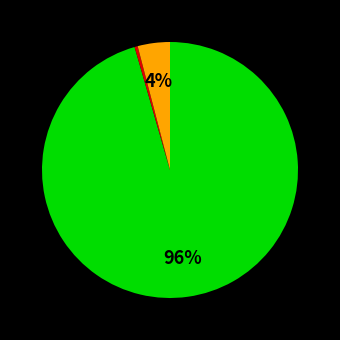

Is there any slice that represents more than half of the pie?

Yes